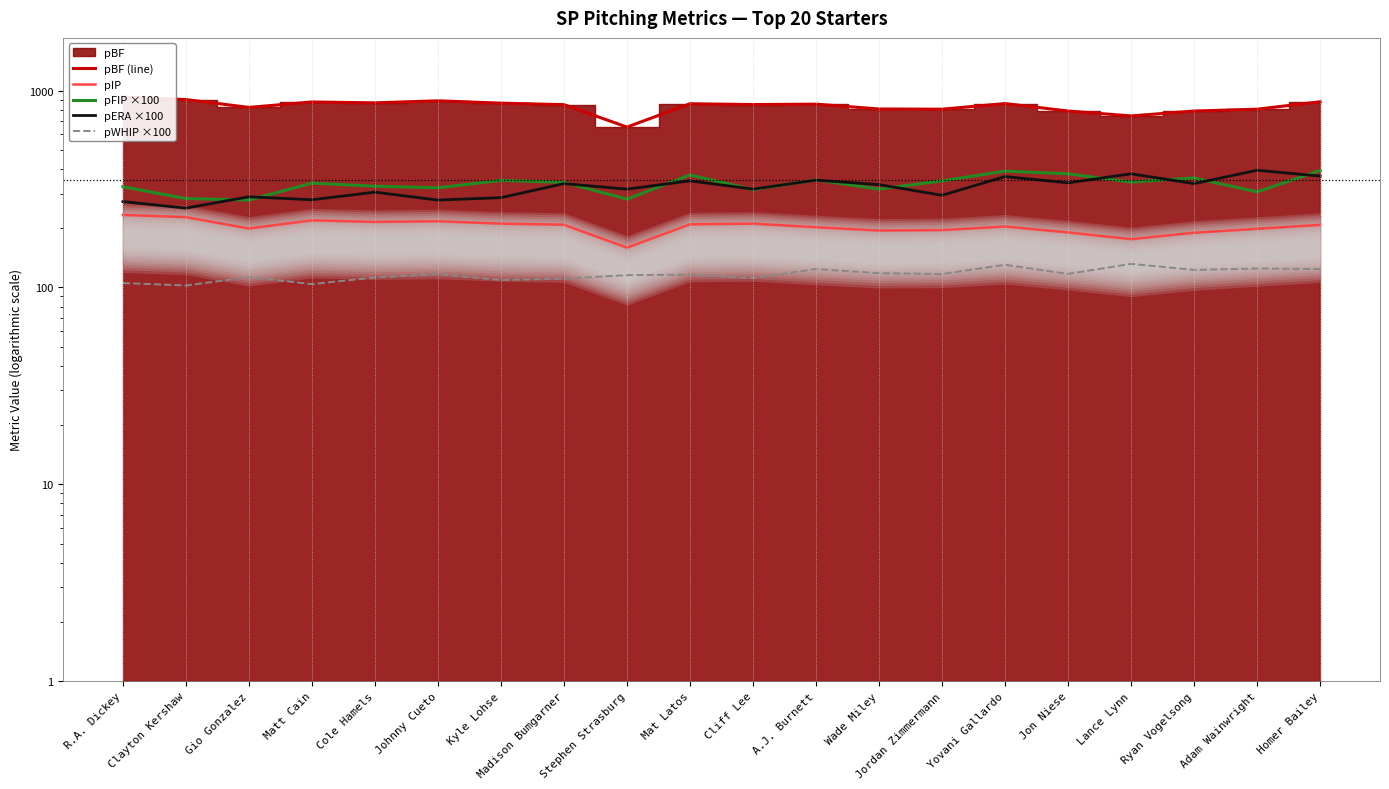

What is the minimum value shown in the chart?

102.3